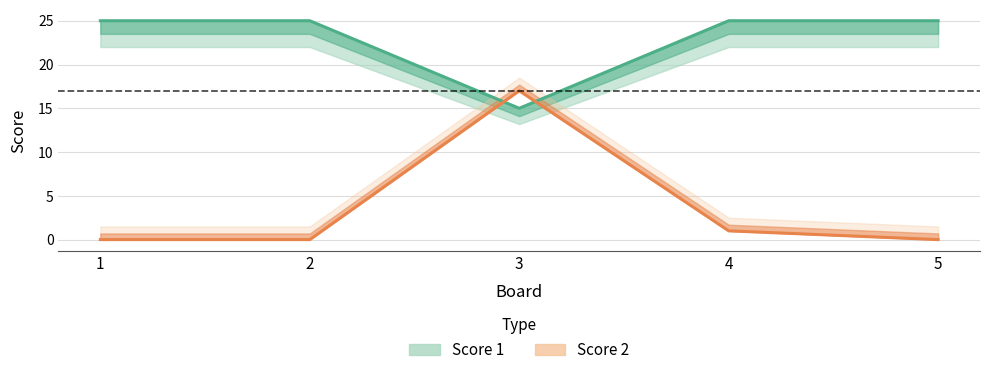

What is the value of the Score 1 point at the 4th from the left?

25